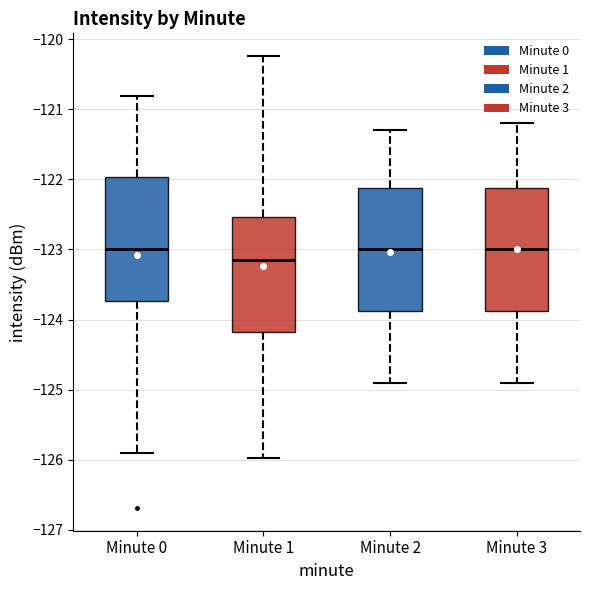

Where does the median line of the box for Minute 0 sit on the y-axis? The values are not printed on the chart, so give them approximately, as read against the axis.

-123.0